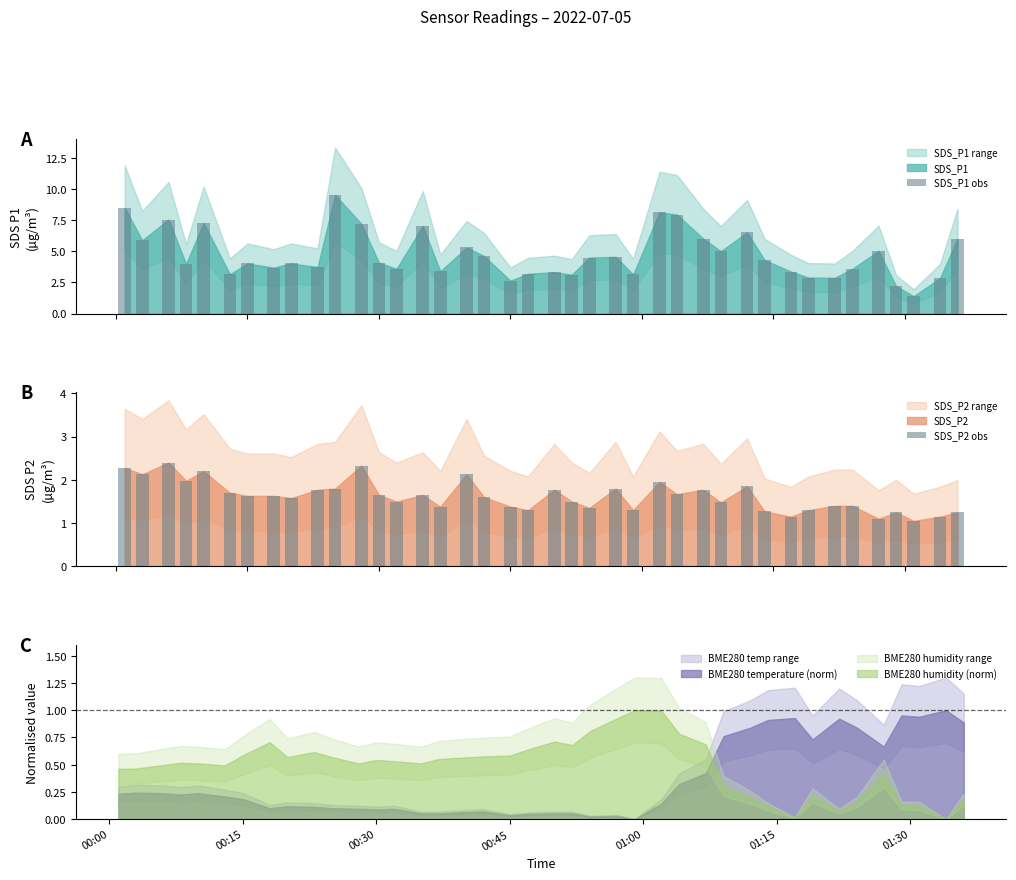

What is the maximum value for SDS_P2 obs?

2.4